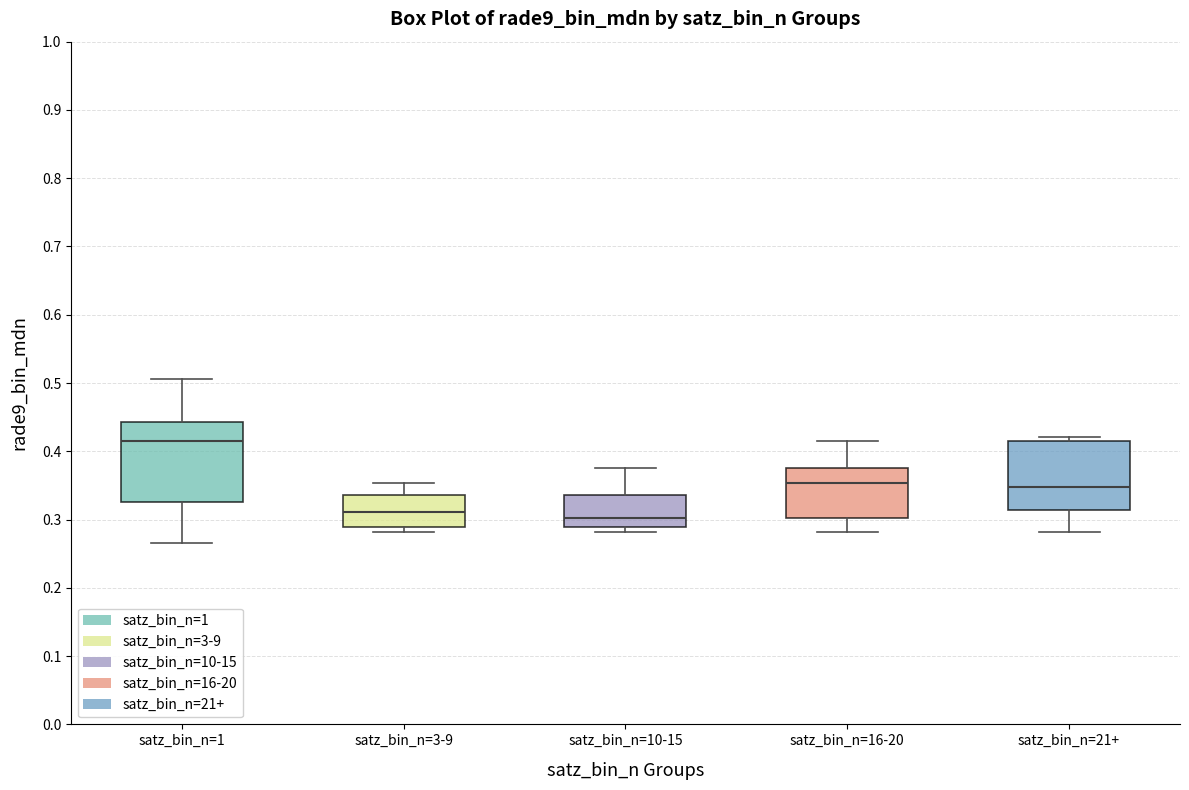

Reading left to right, transcribe this box plot: for each box, give where its median line is, the range the box spans, and where its two whiskers end, as read against the y-axis. The values are not printed on the chart, so give them approximately, as read against the axis.

satz_bin_n=1: median 0.42, box 0.33 to 0.44, whiskers 0.27 to 0.51
satz_bin_n=3-9: median 0.31, box 0.29 to 0.34, whiskers 0.28 to 0.35
satz_bin_n=10-15: median 0.30, box 0.29 to 0.34, whiskers 0.28 to 0.38
satz_bin_n=16-20: median 0.35, box 0.30 to 0.38, whiskers 0.28 to 0.42
satz_bin_n=21+: median 0.35, box 0.31 to 0.42, whiskers 0.28 to 0.42 (just above the box's upper edge)